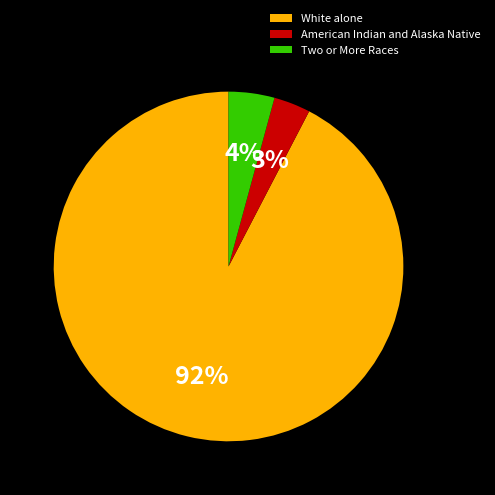

Do American Indian and Alaska Native and Two or More Races together represent more than half of the pie?

No